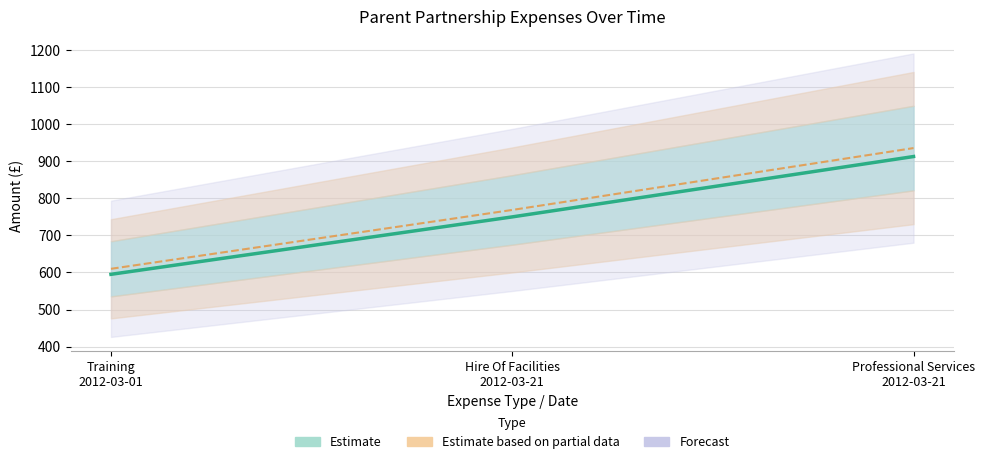

Reading left to right, extract all data points from this chart.

Training
2012-03-01=595.0	Hire Of Facilities
2012-03-21=750.0	Professional Services
2012-03-21=912.9